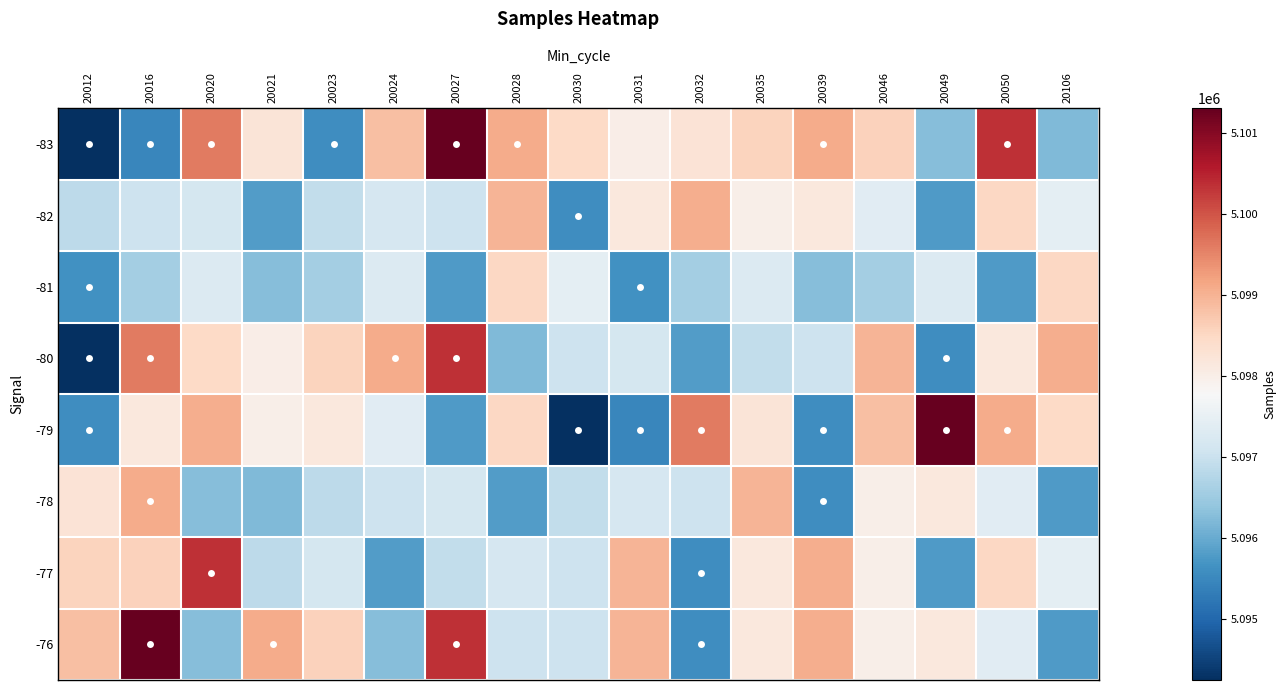

What is the spread (max minus min) of values at 20023?

3023